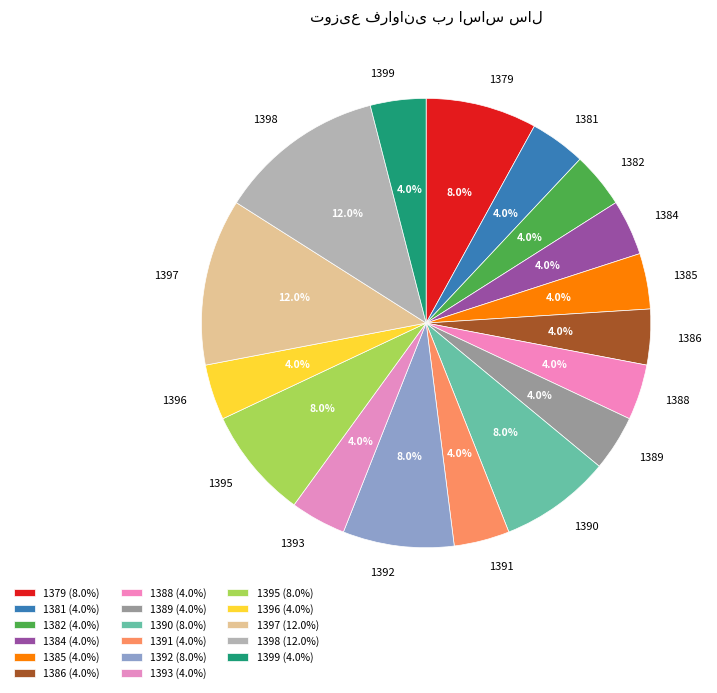

To the nearest percent, what is the difference between the largest and smallest slice percentages?

8%